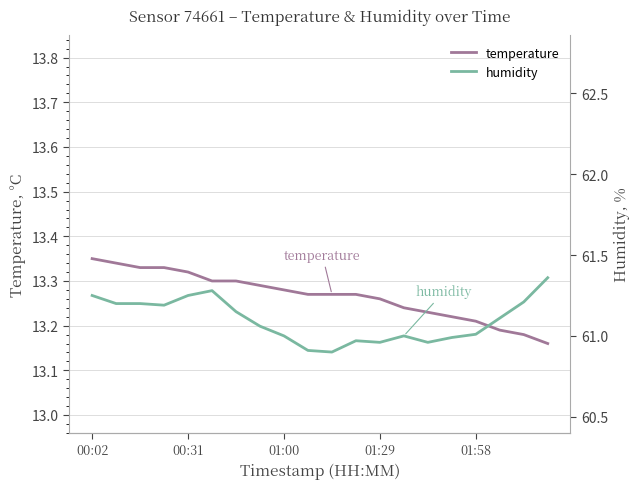

How many distinct data groups are displayed?

2